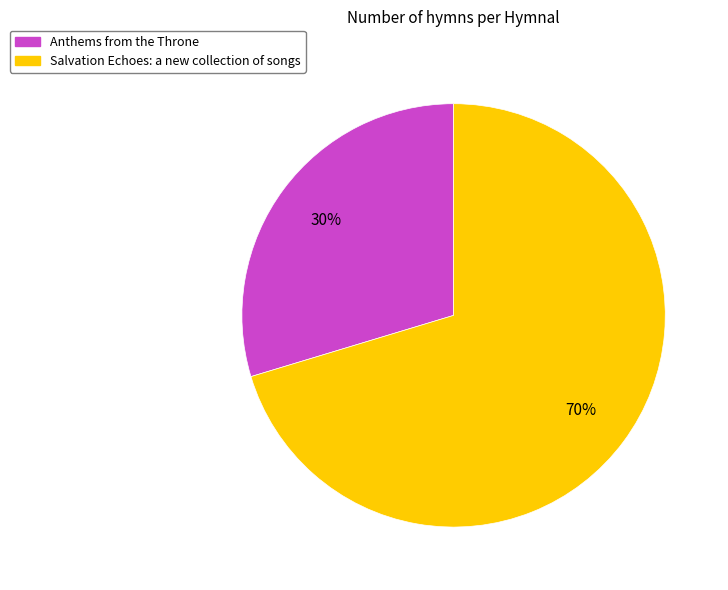

Is Anthems from the Throne the majority of the pie?

No